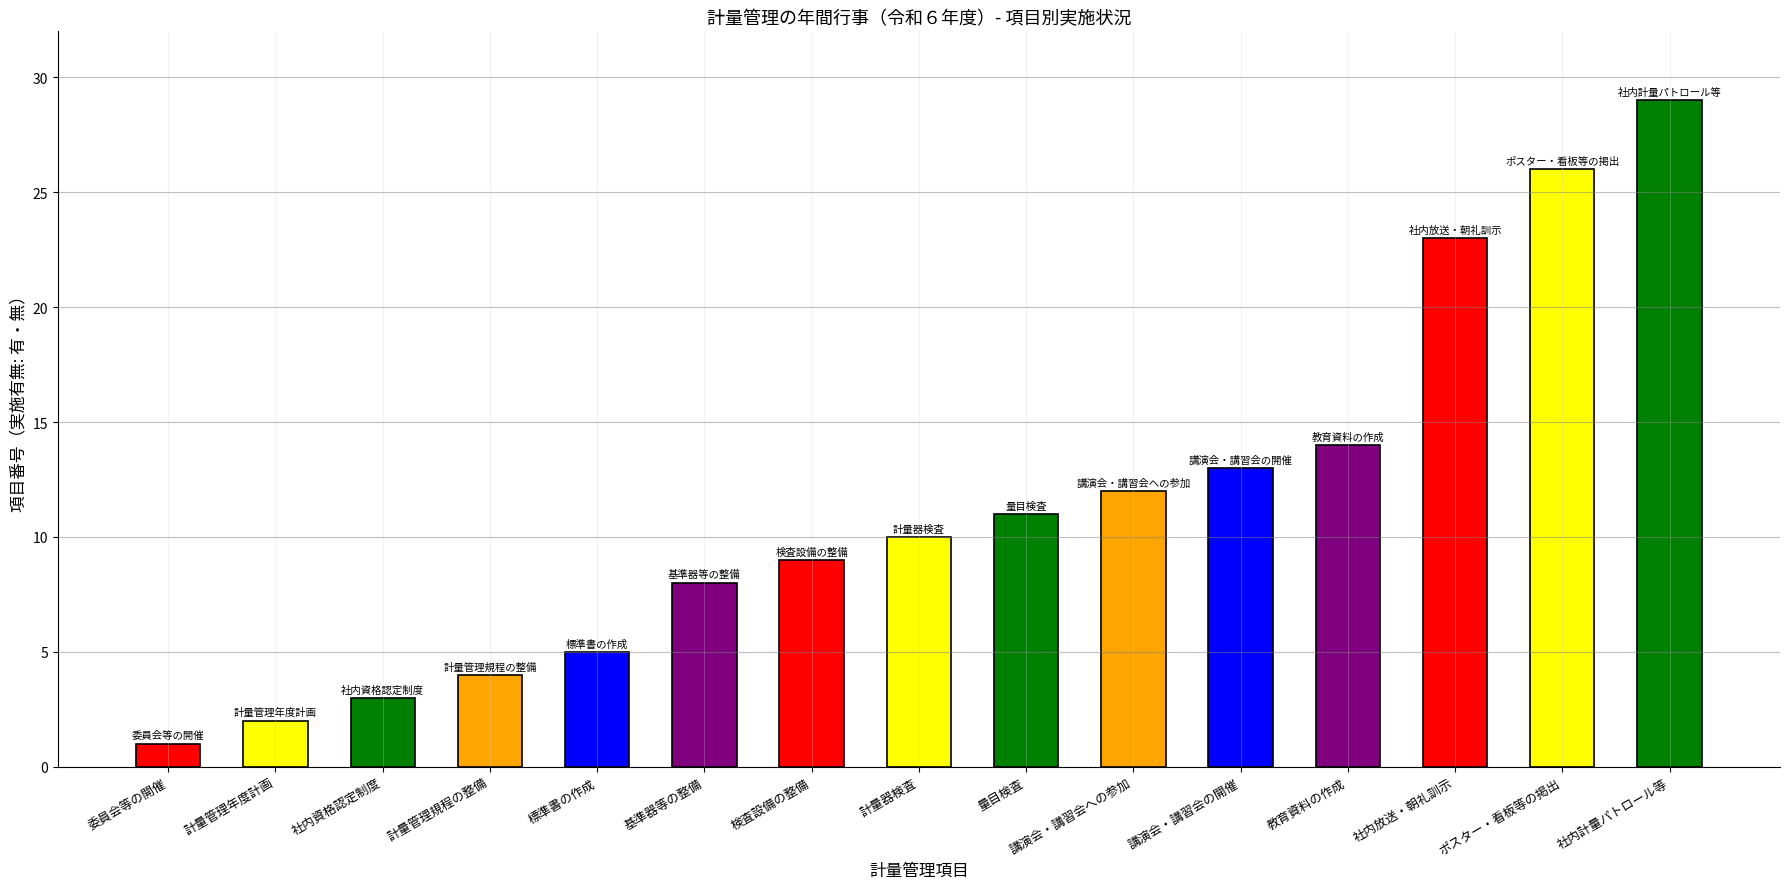

Rank the categories by value from highest to lowest.

社内計量パトロール等, ポスター・看板等の掲出, 社内放送・朝礼訓示, 教育資料の作成, 講演会・講習会の開催, 講演会・講習会への参加, 量目検査, 計量器検査, 検査設備の整備, 基準器等の整備, 標準書の作成, 計量管理規程の整備, 社内資格認定制度, 計量管理年度計画, 委員会等の開催